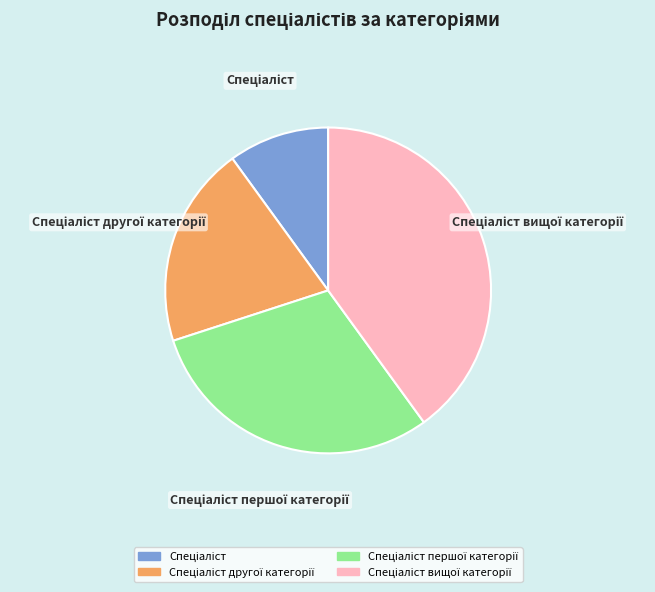

Is there any slice that represents more than half of the pie?

No